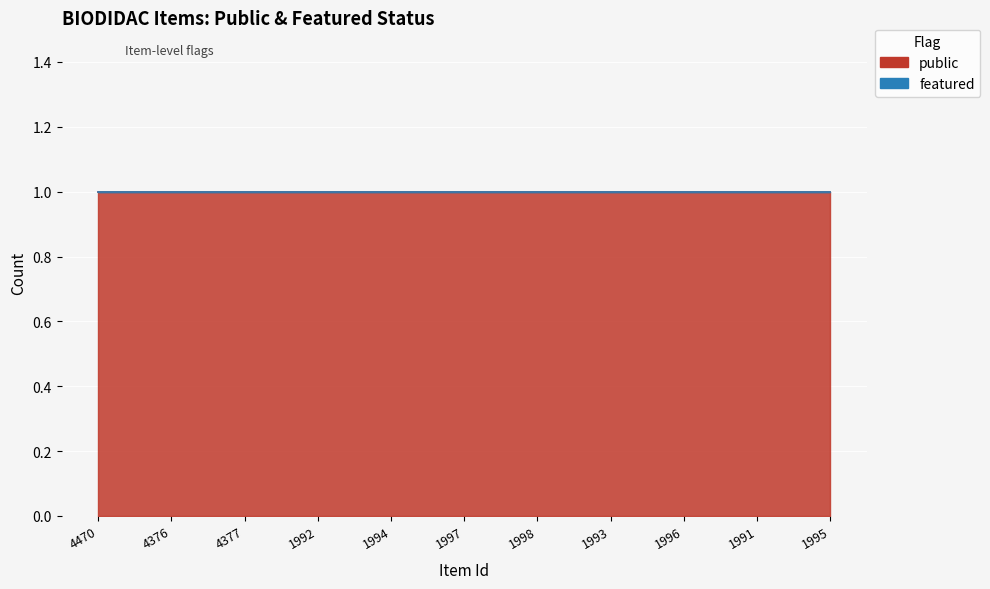

What is the difference between the highest and lowest values at 1995?

1